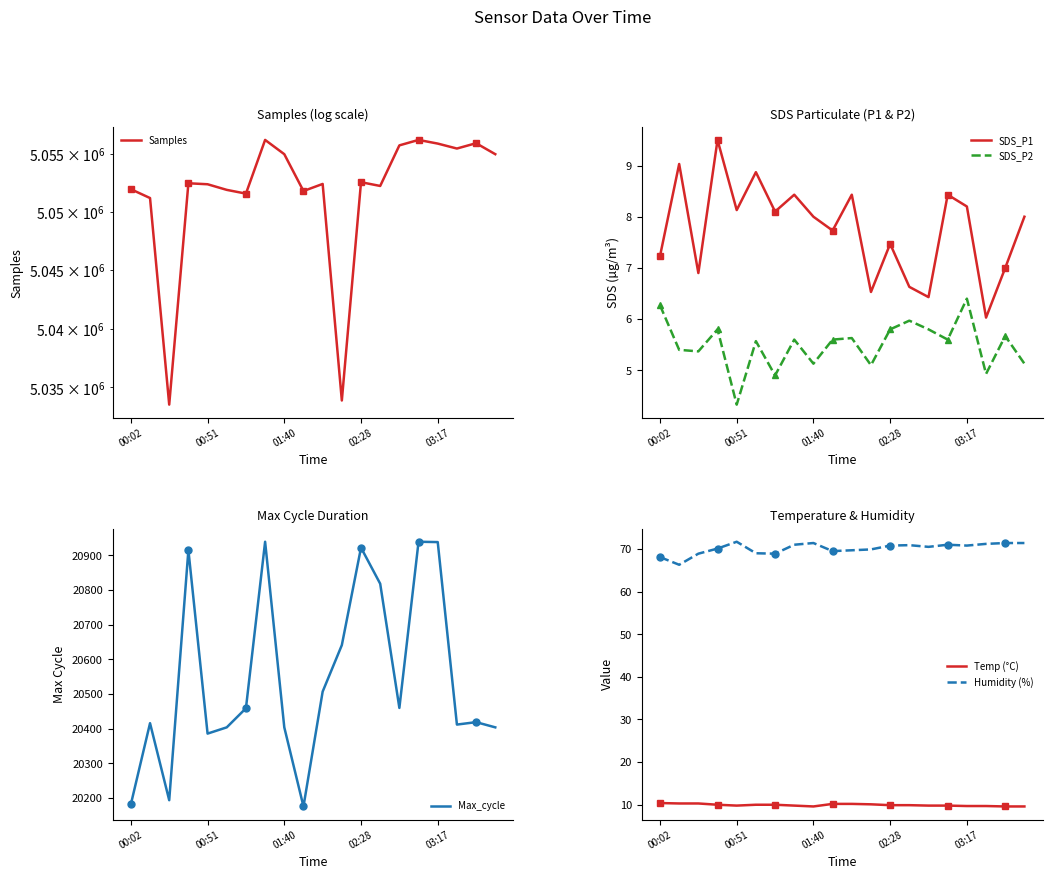

What is the difference between the Samples values at 17 and 6?

3861.0